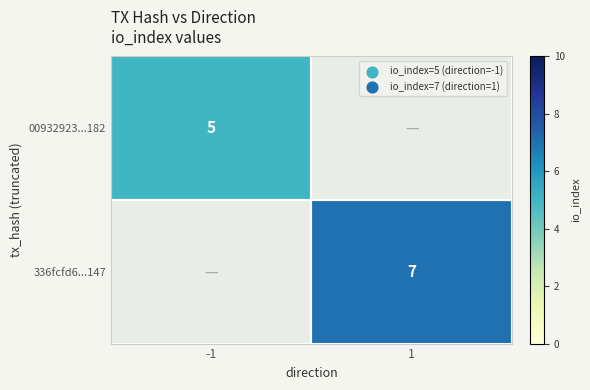

The value of 336fcfd6...147 at 1 is 11.0. True or false?

False